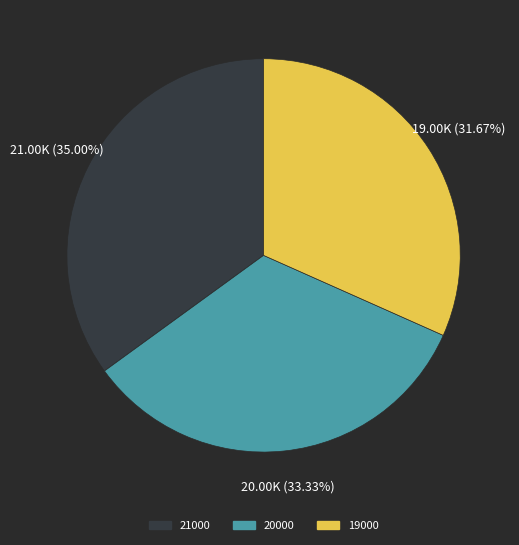

Is the sum of 19000 and 20000 greater than half?

Yes